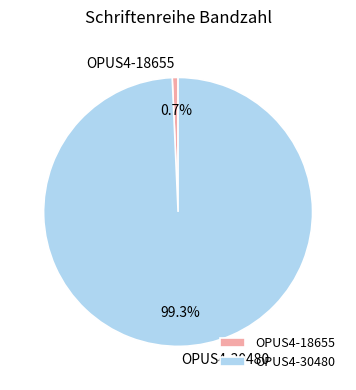

What percentage do OPUS4-30480 and OPUS4-18655 together represent?

100.0%